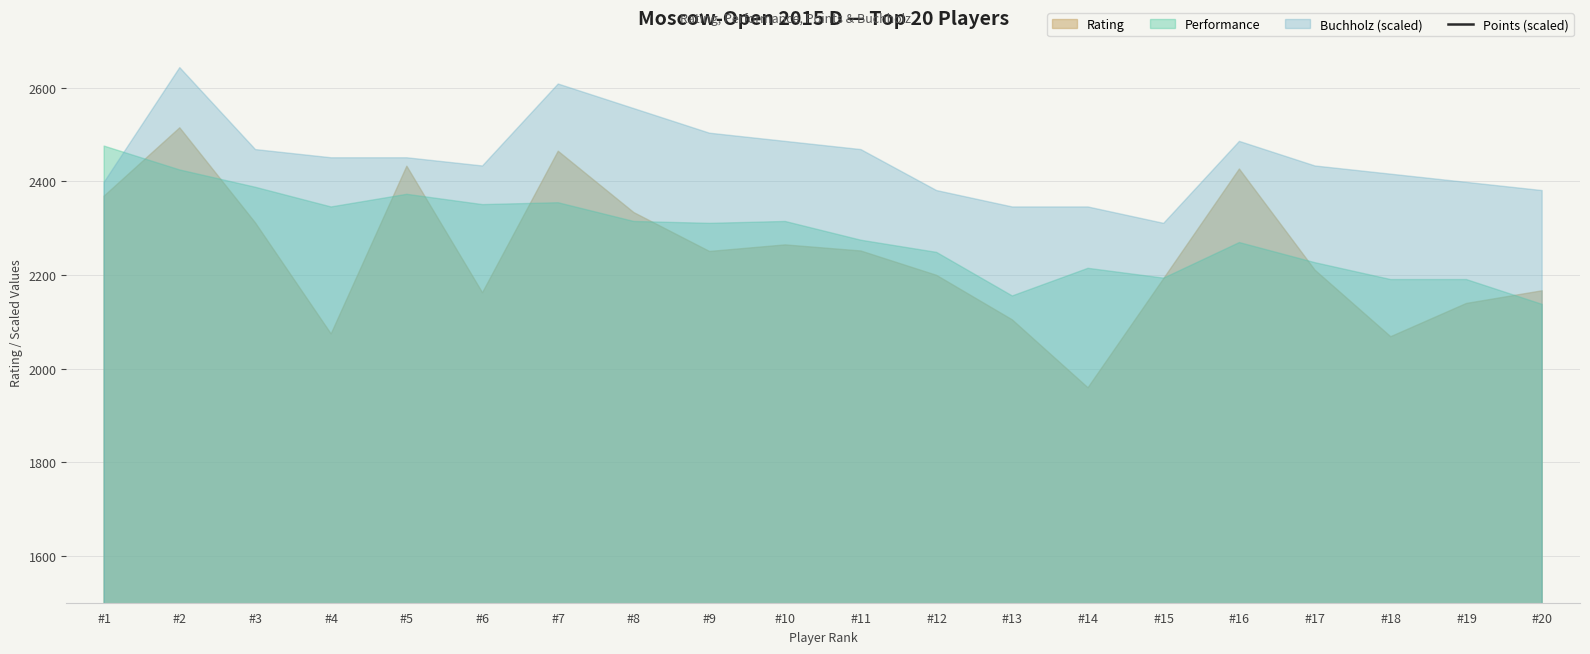

At which category does the chart reach its minimum across all series?

#16